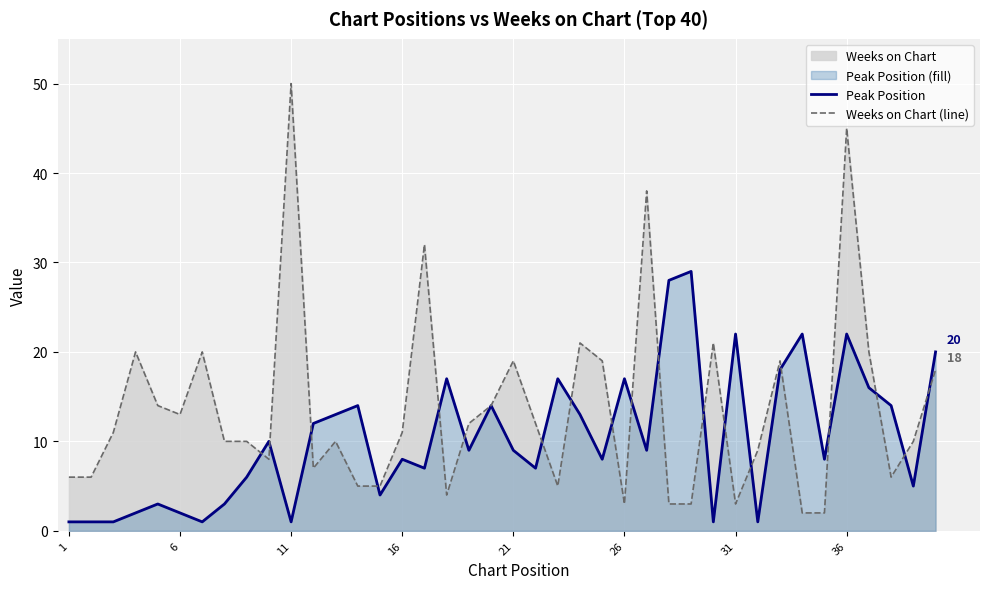

What is the greatest value displayed?

50